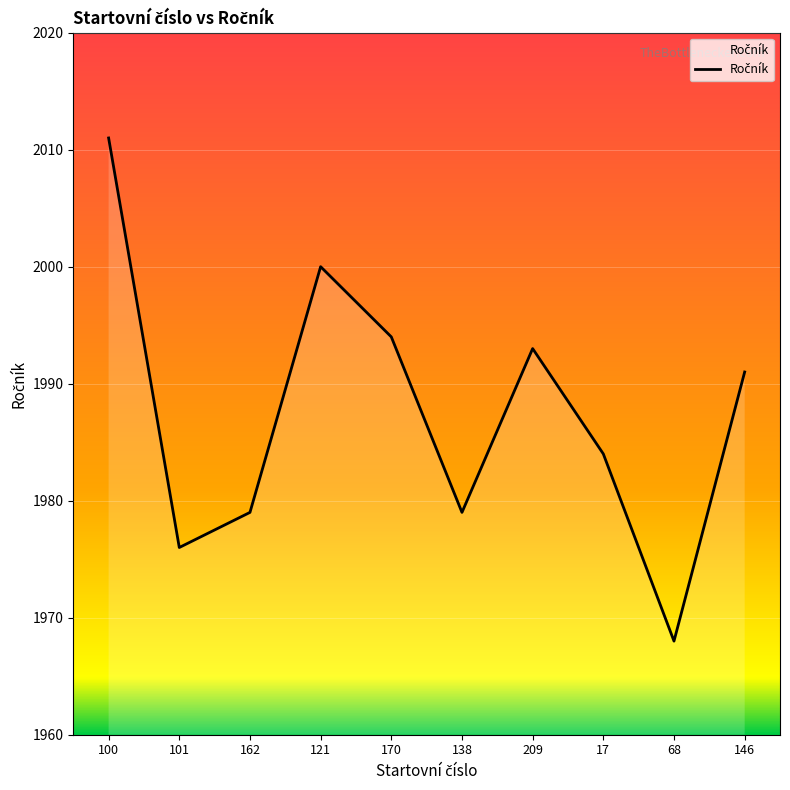

How many interior local valleys (lower than both neighbors) does the data have?

3